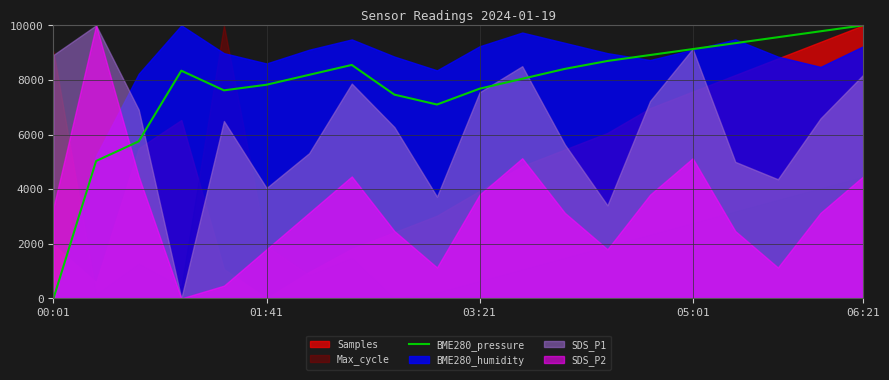

How many data points are above 8339?

10